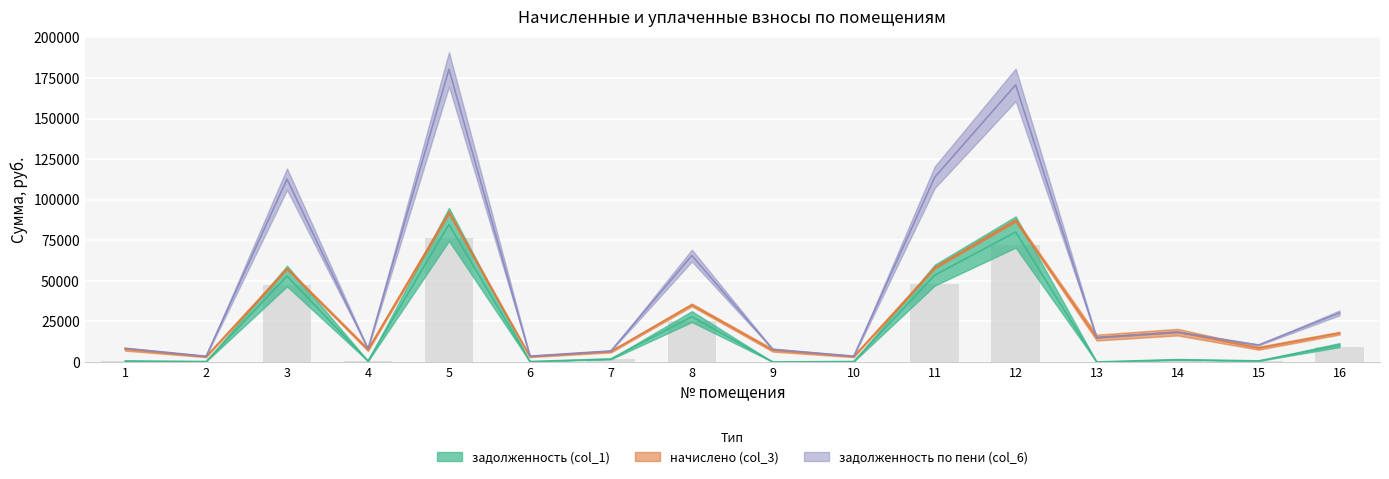

At which label does задолженность (col_1) reach its minimum?

9